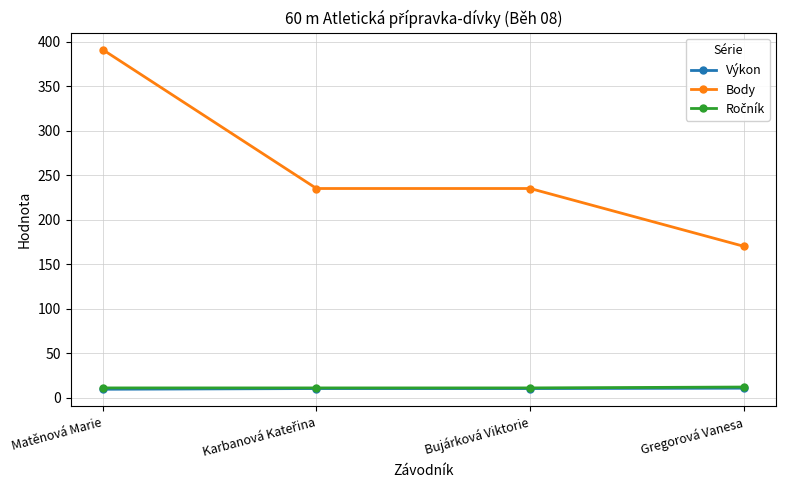

What is the label of the 2nd point from the right?

Bujárková Viktorie